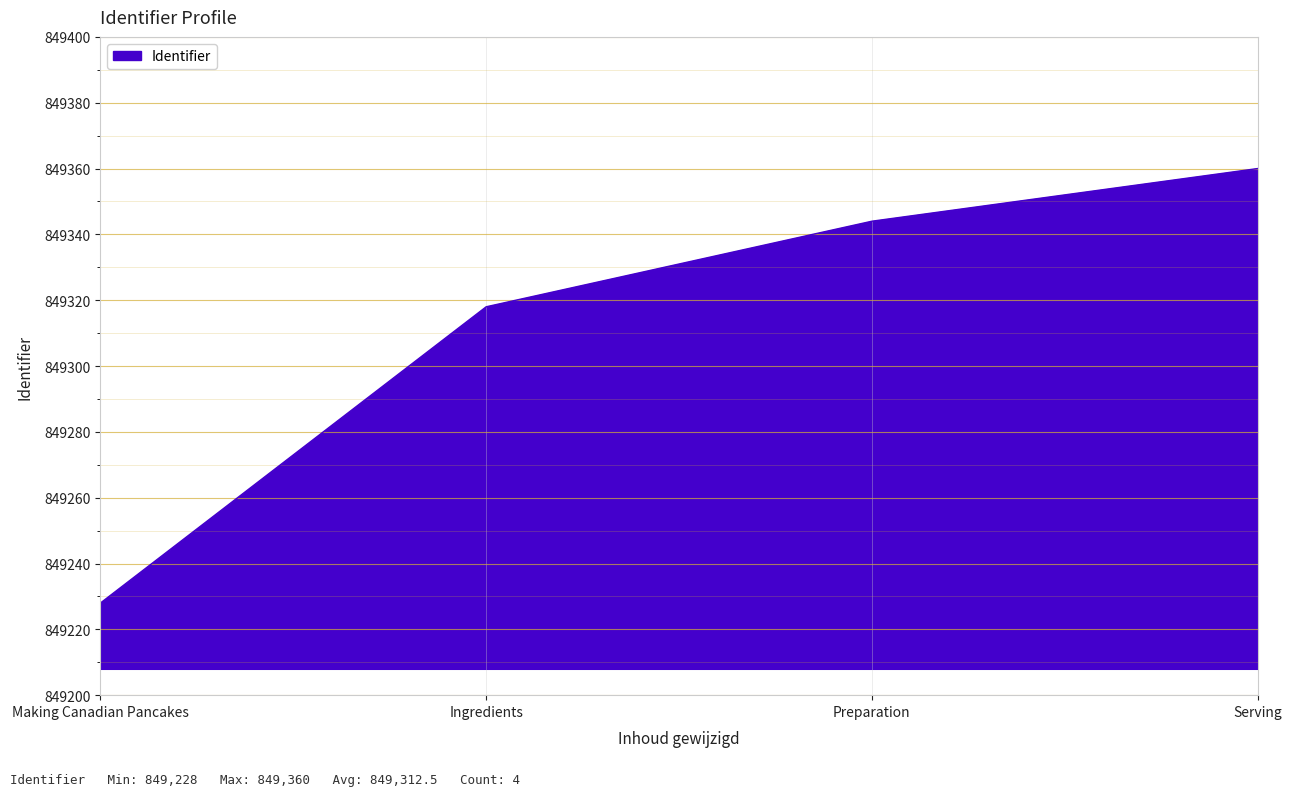

At which label is the value closest to 849294?

Ingredients